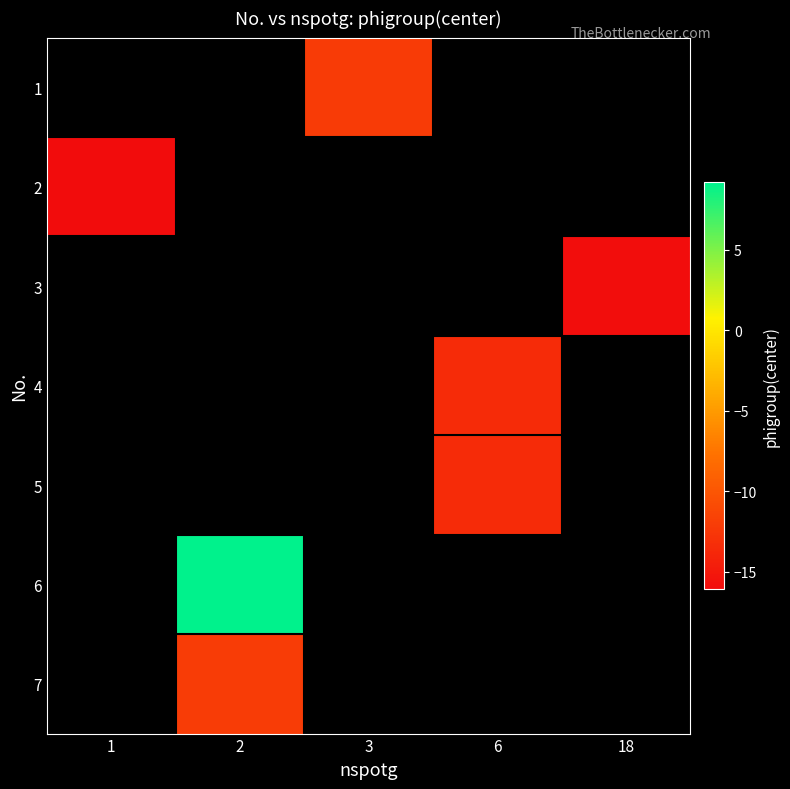

True or false: 4 has a value of -6.4 at 6.

False